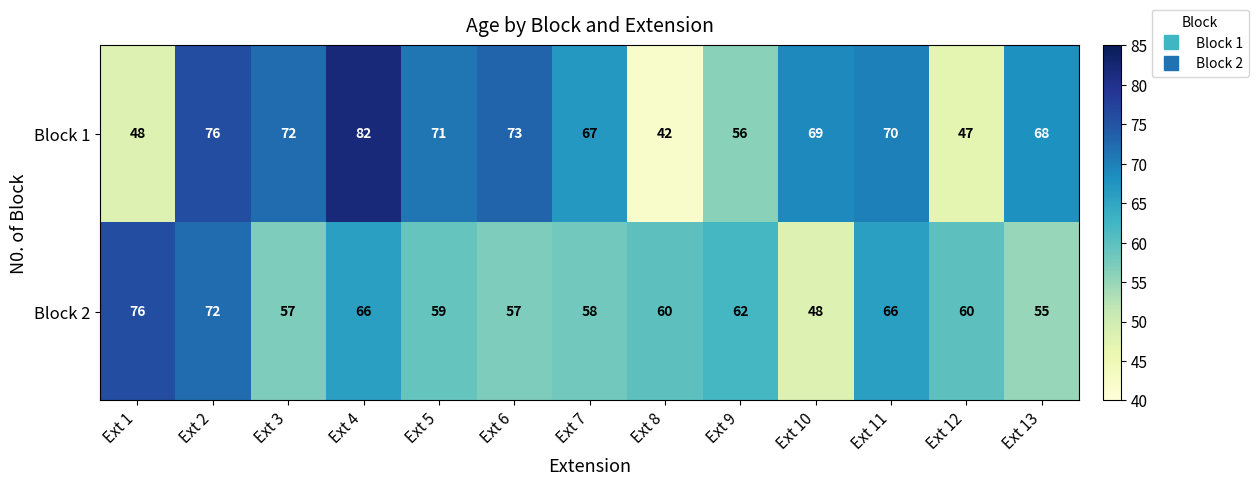

Which series has the largest total across all categories?

Block 1